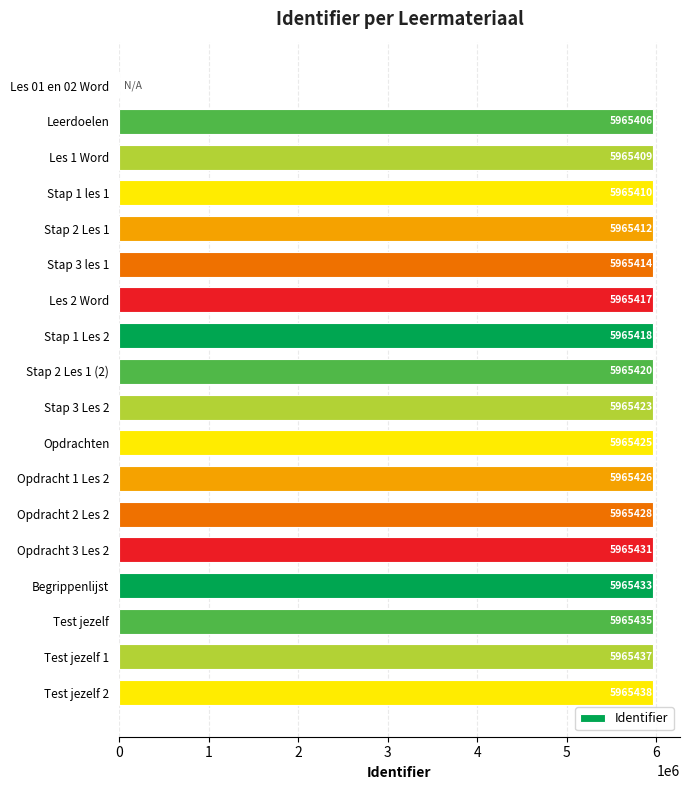

What is the sum of the values at Opdracht 2 Les 2 and Opdracht 1 Les 2?

11930854